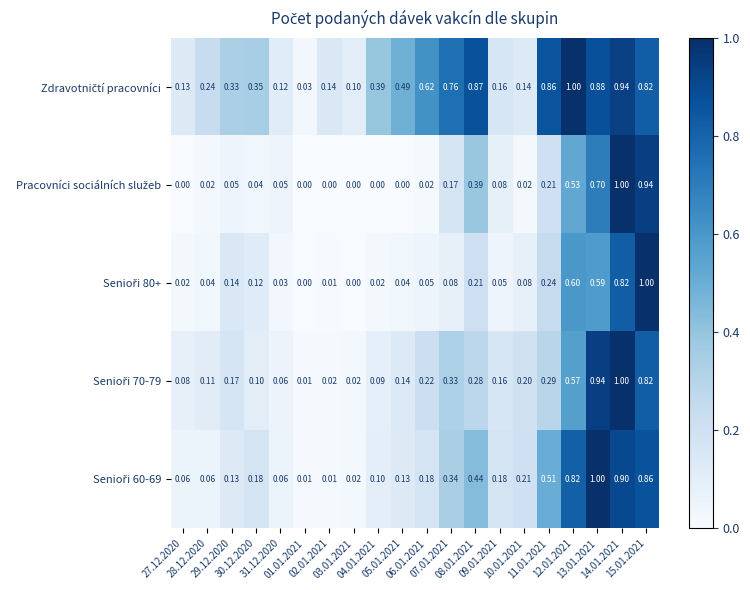

How many series are shown in this chart?

5